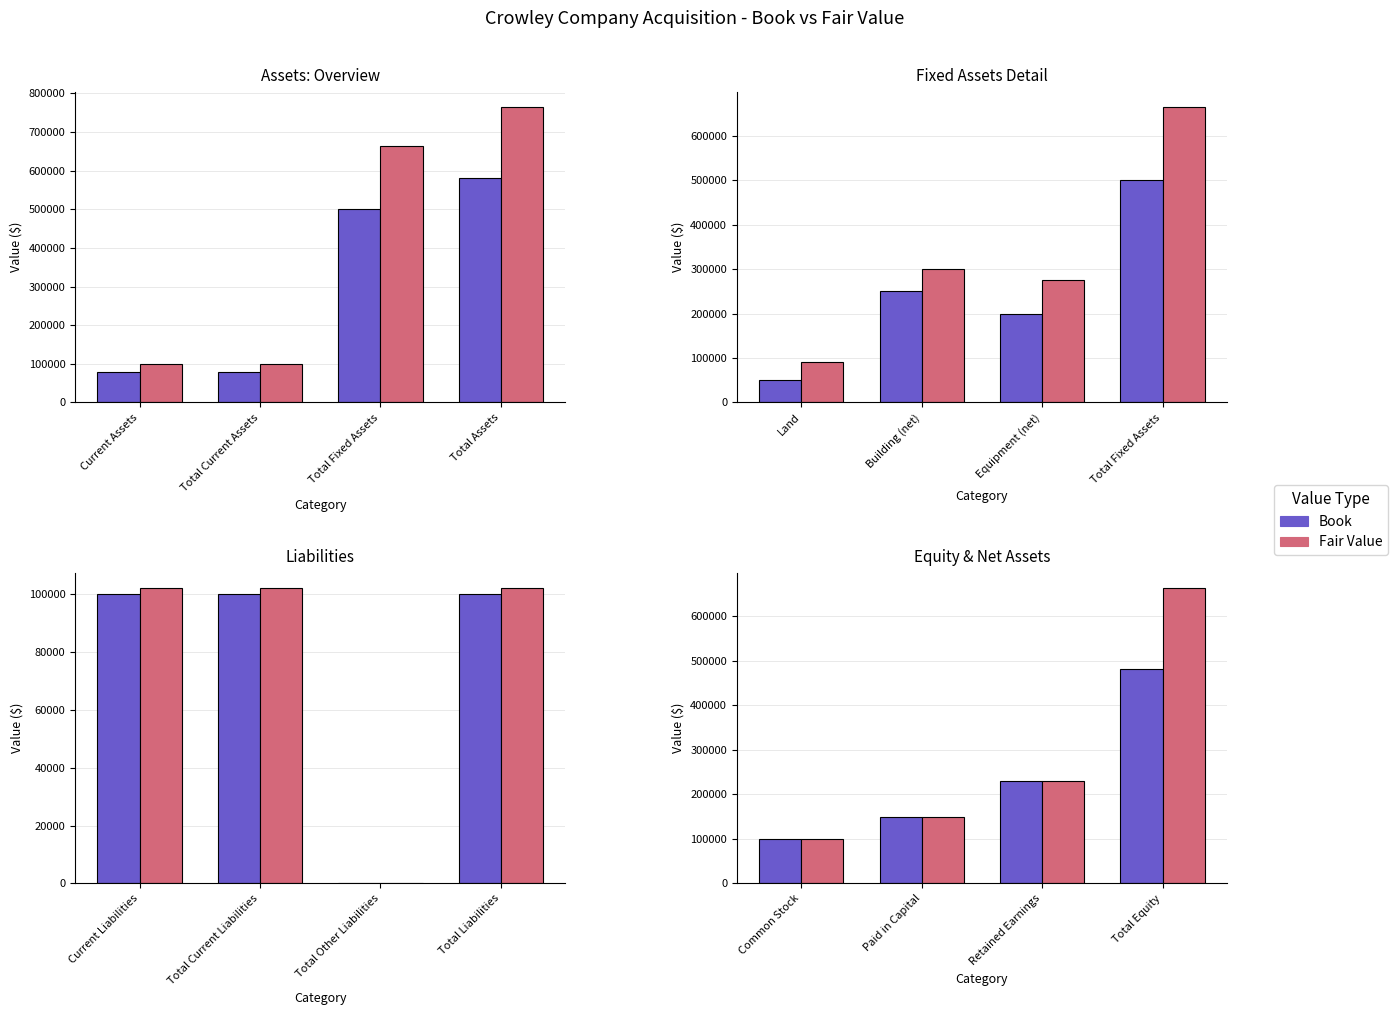

List the labels in order of Fair Value value, smallest first.

Common Stock, Paid in Capital, Retained Earnings, Total Equity